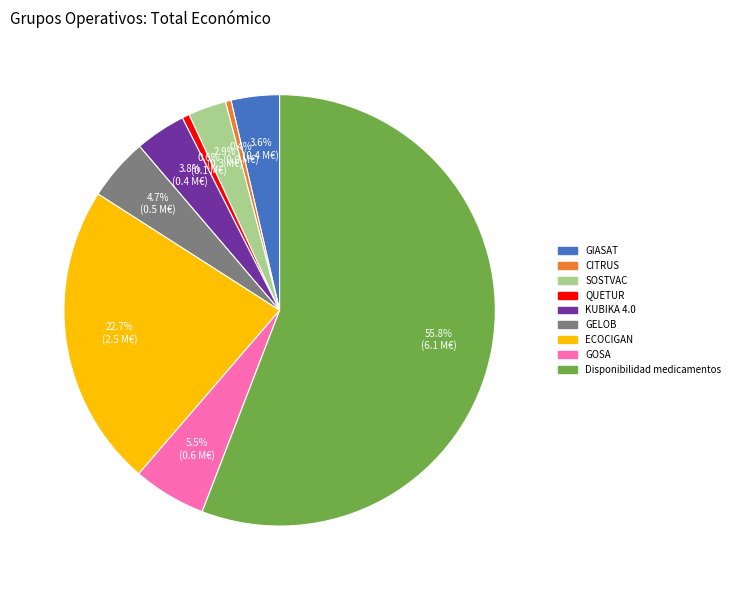

To the nearest percent, what is the difference between the largest and smallest slice percentages?

55%